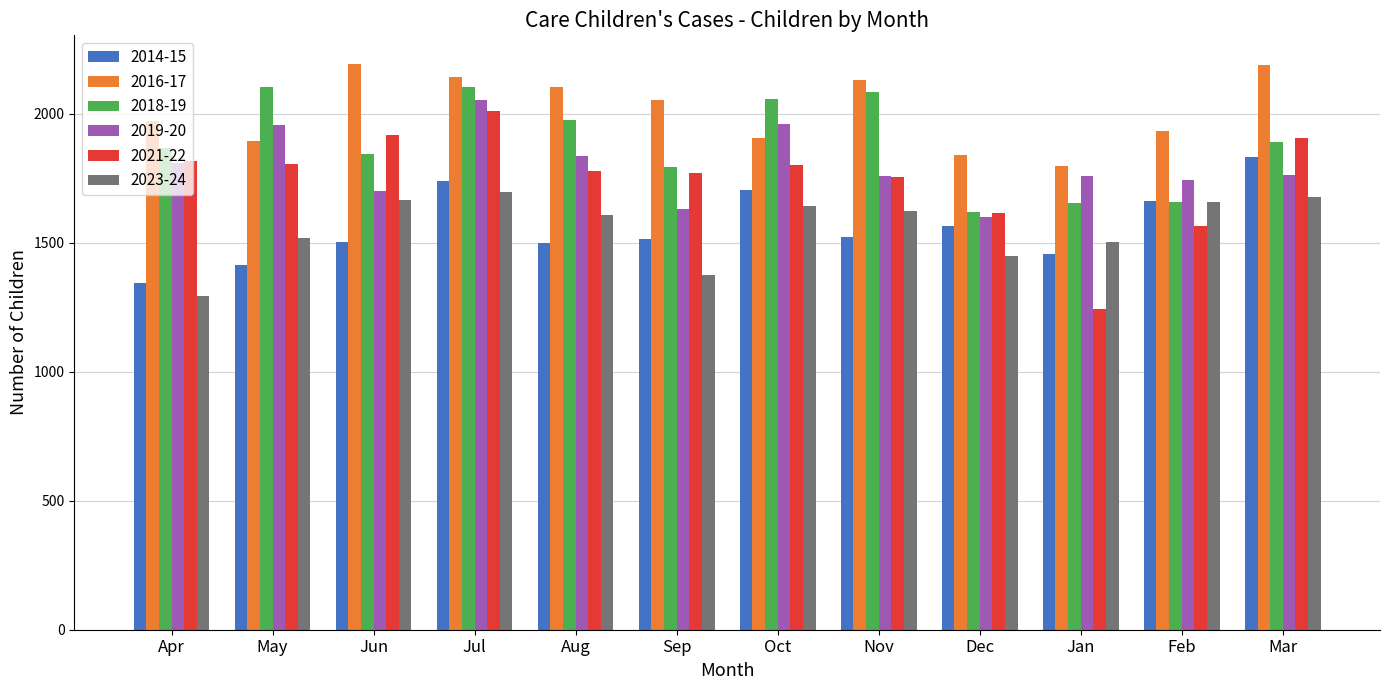

How many bars are there in each group?

6